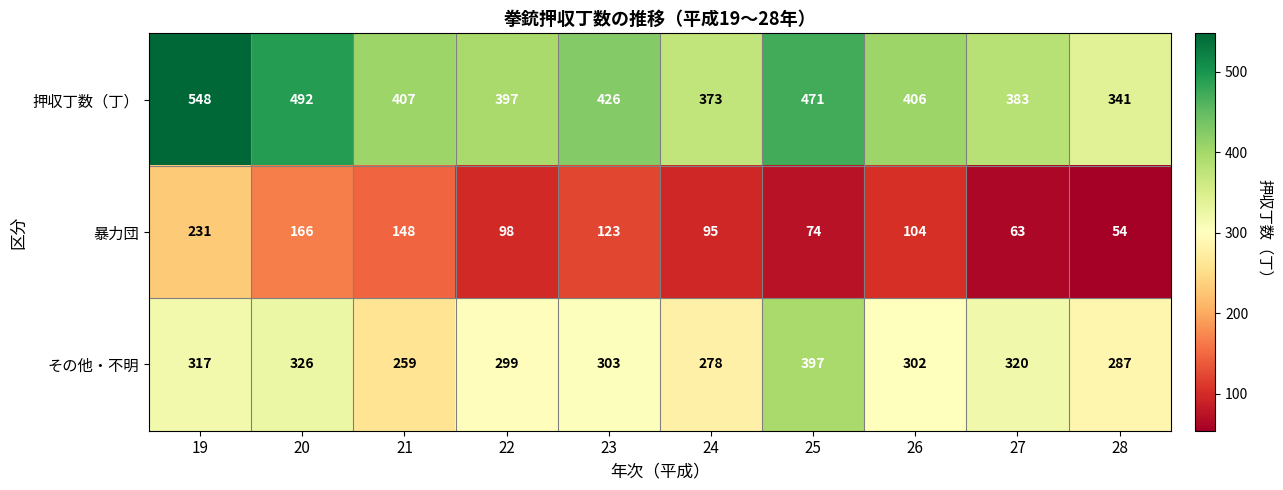

Is it true that その他・不明 equals 126 at 27?

False